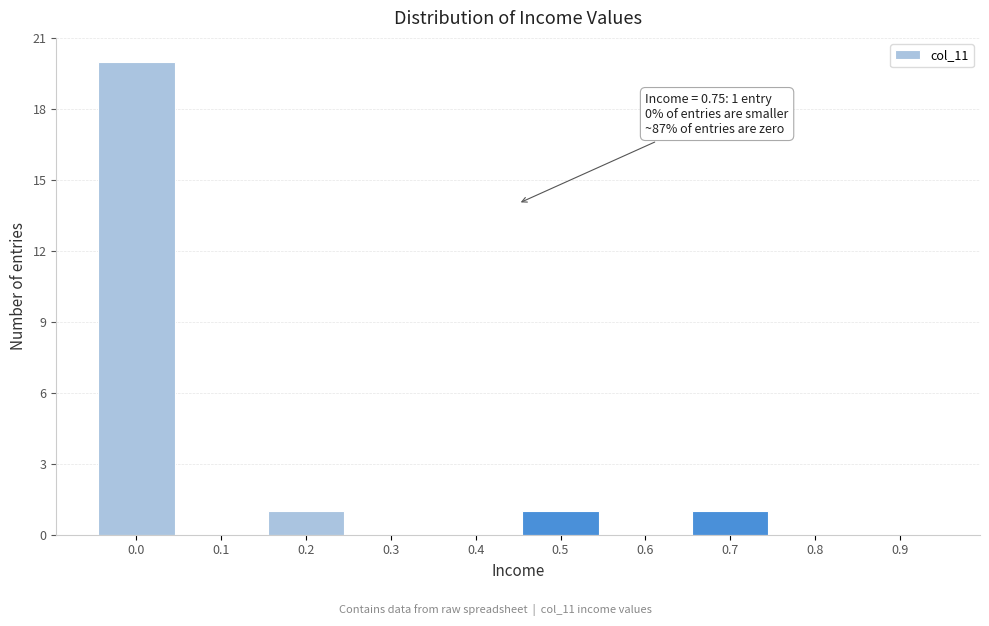

Reading left to right, transcribe all the data shown in this chart.

0.0=20	0.1=0	0.2=1	0.3=0	0.4=0	0.5=1	0.6=0	0.7=1	0.8=0	0.9=0